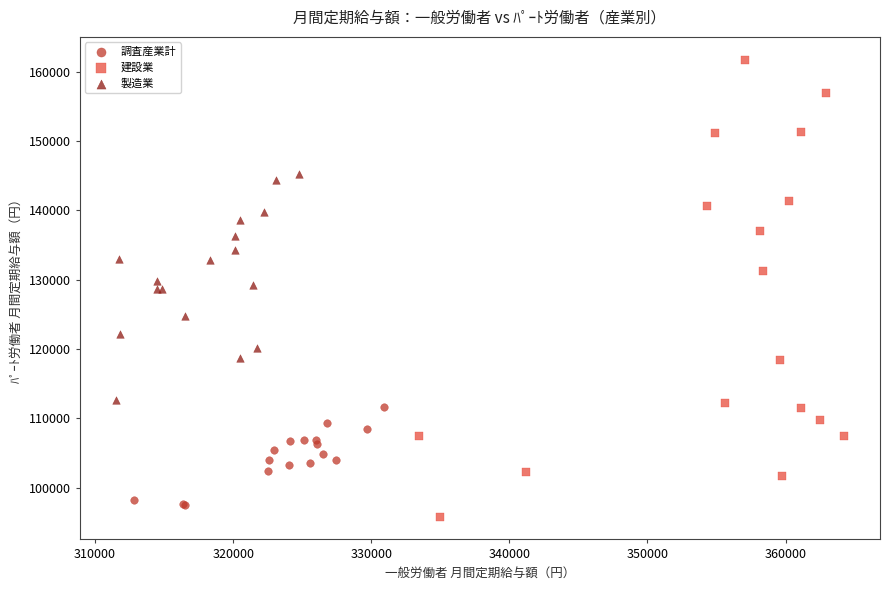

Which series has the widest spread of Y values?

建設業